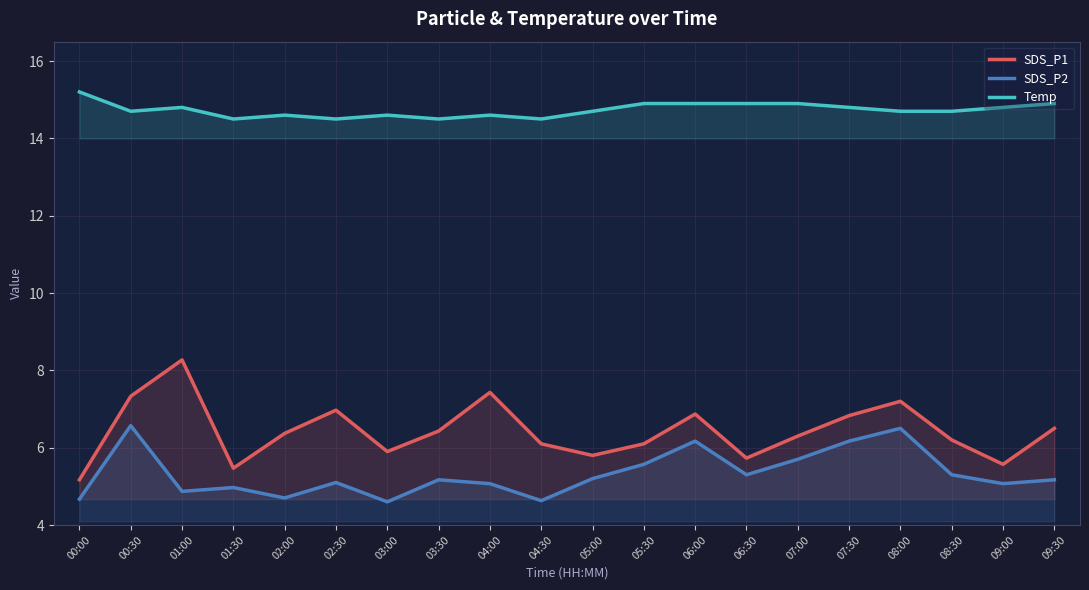

Where is SDS_P2 nearest to the value 5?

01:30